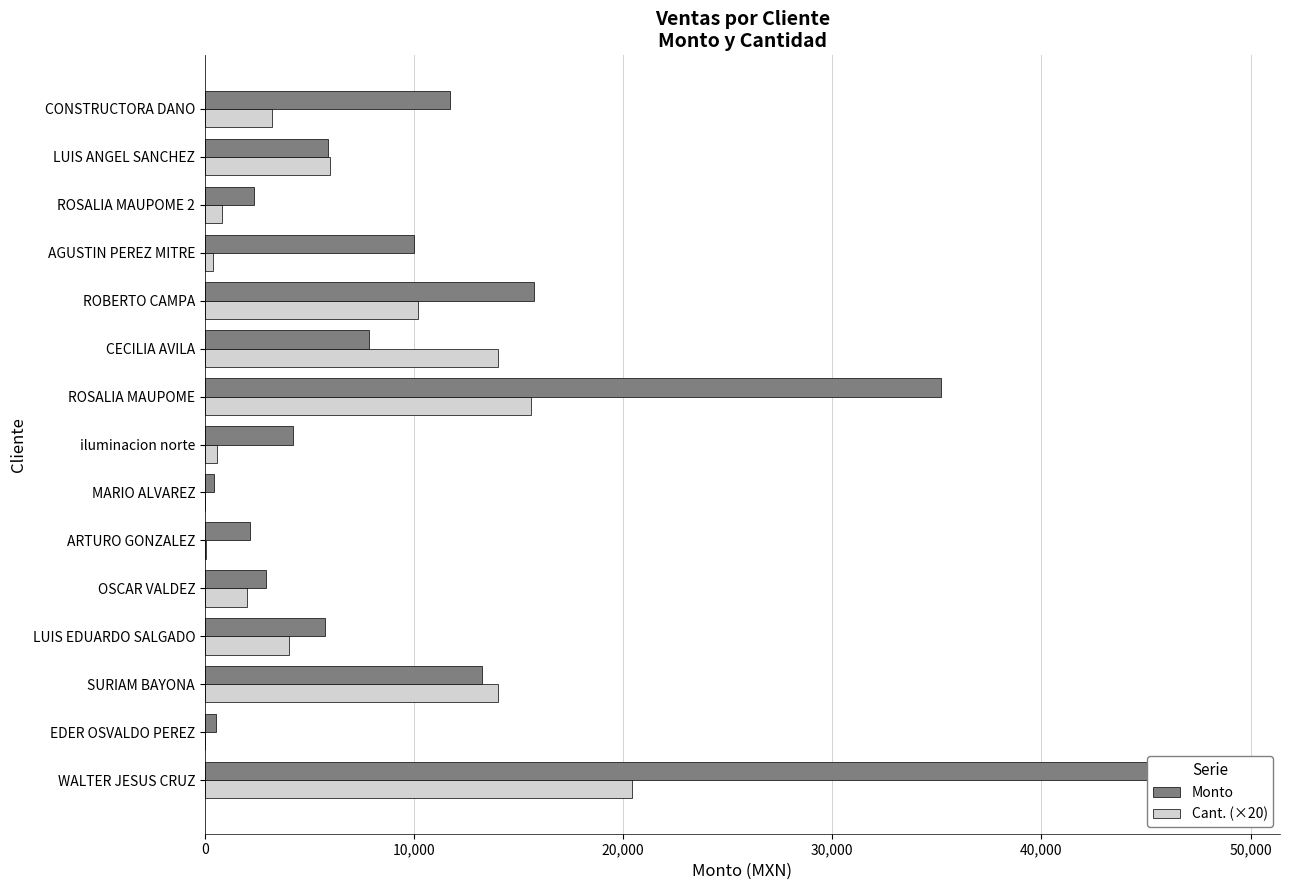

What is the spread (max minus min) of values at iluminacion norte?

3600